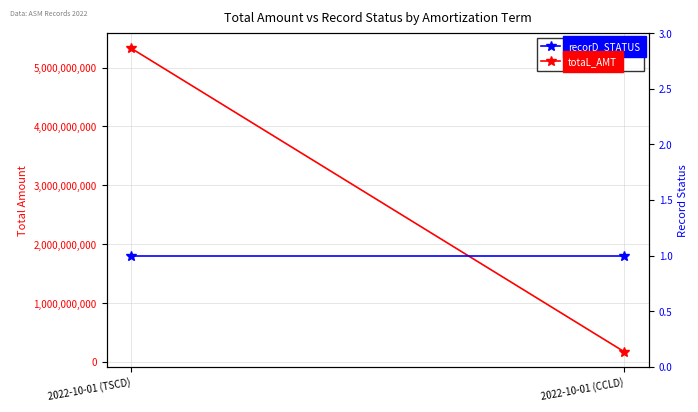

At which category is the sum across all series the highest?

2022-10-01 (TSCD)